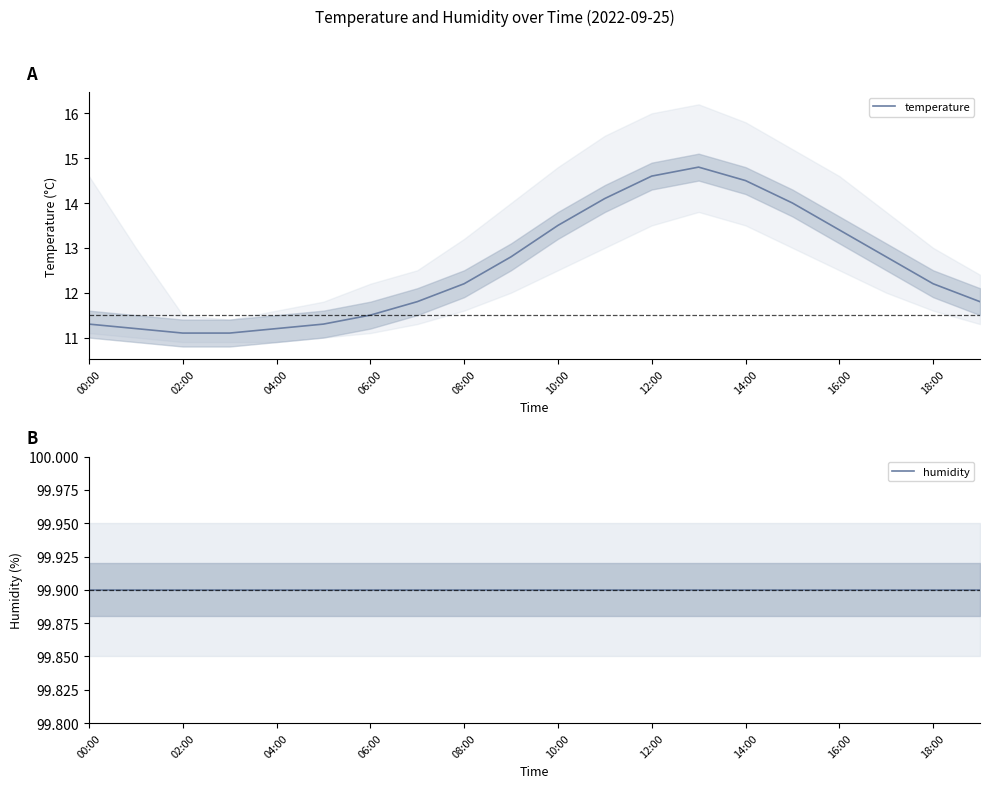

Rank the series by their average value, from highest to lowest.

humidity, temperature